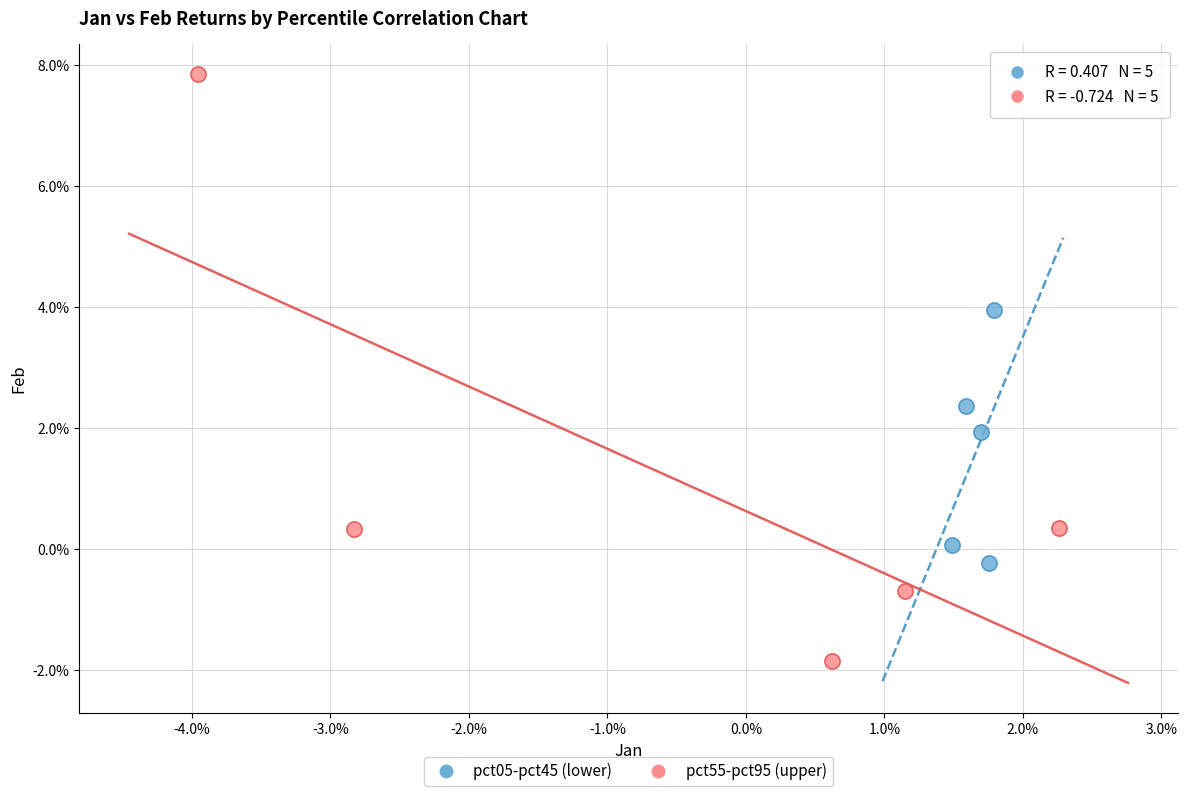

What are all the series names shown in the legend?

pct05-pct45 (lower), pct55-pct95 (upper)